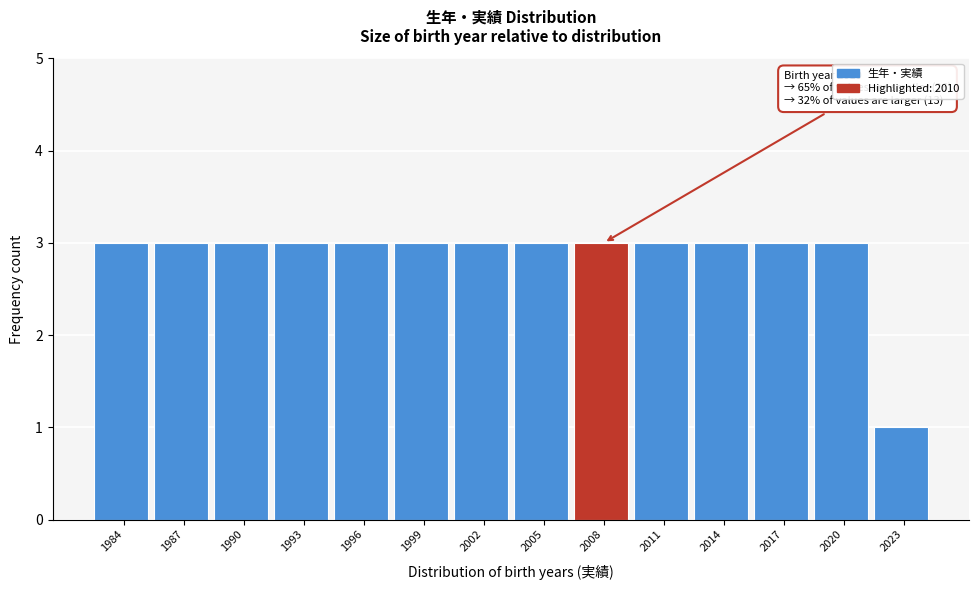

Reading left to right, list all the values displayed in this chart.

3	3	3	3	3	3	3	3	3	3	3	3	3	1